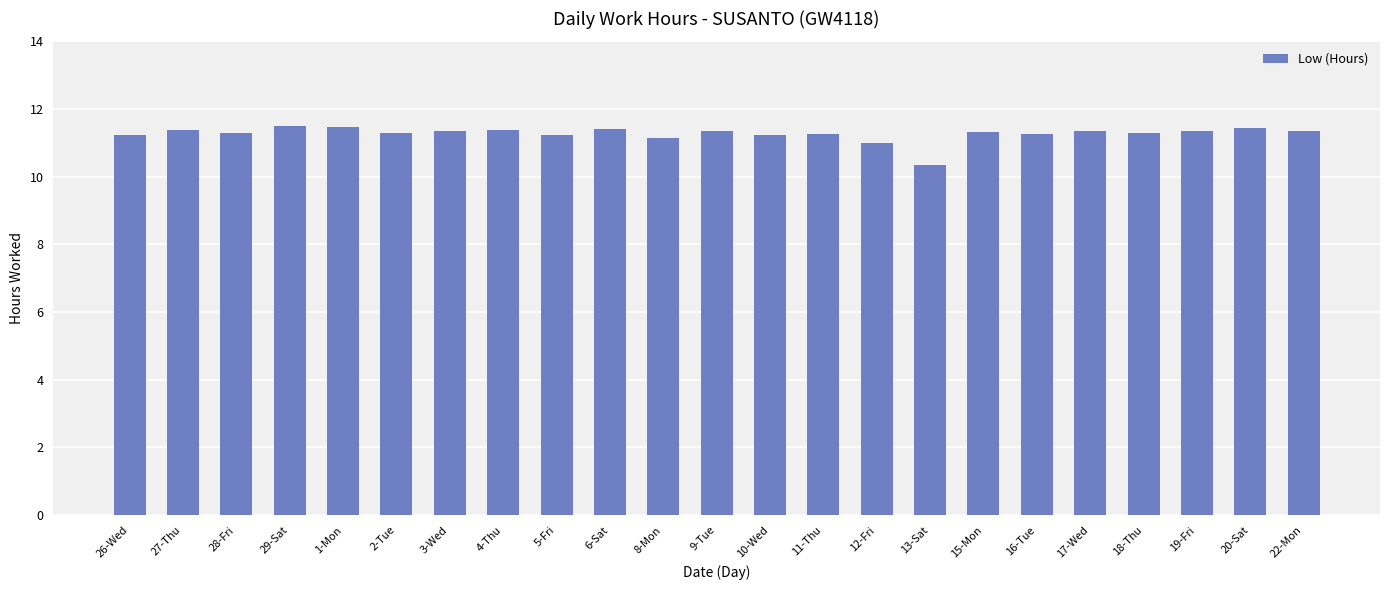

How many categories are shown in the chart?

23